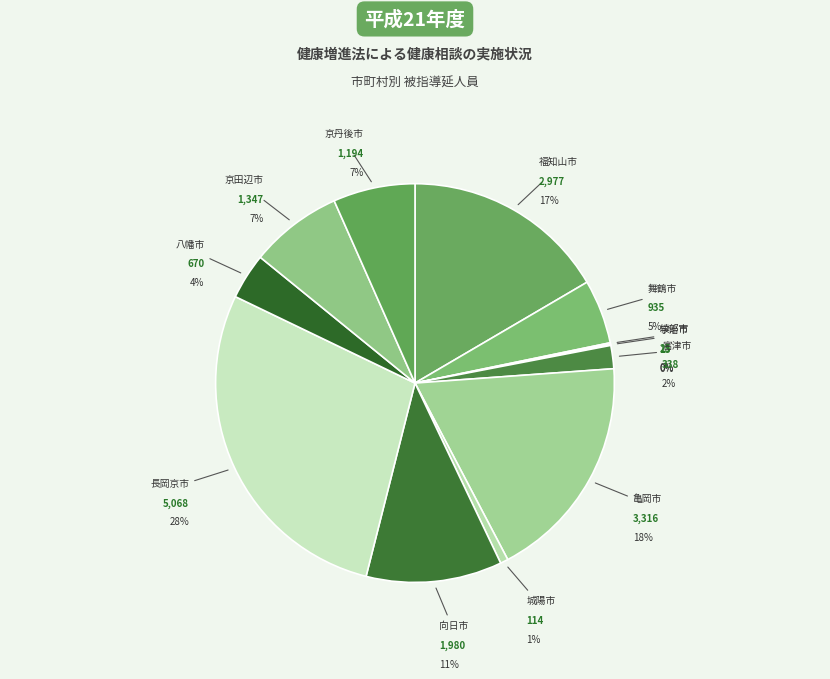

Approximately how many times larger is the value at 宮津市 compared to 向日市?

0.2